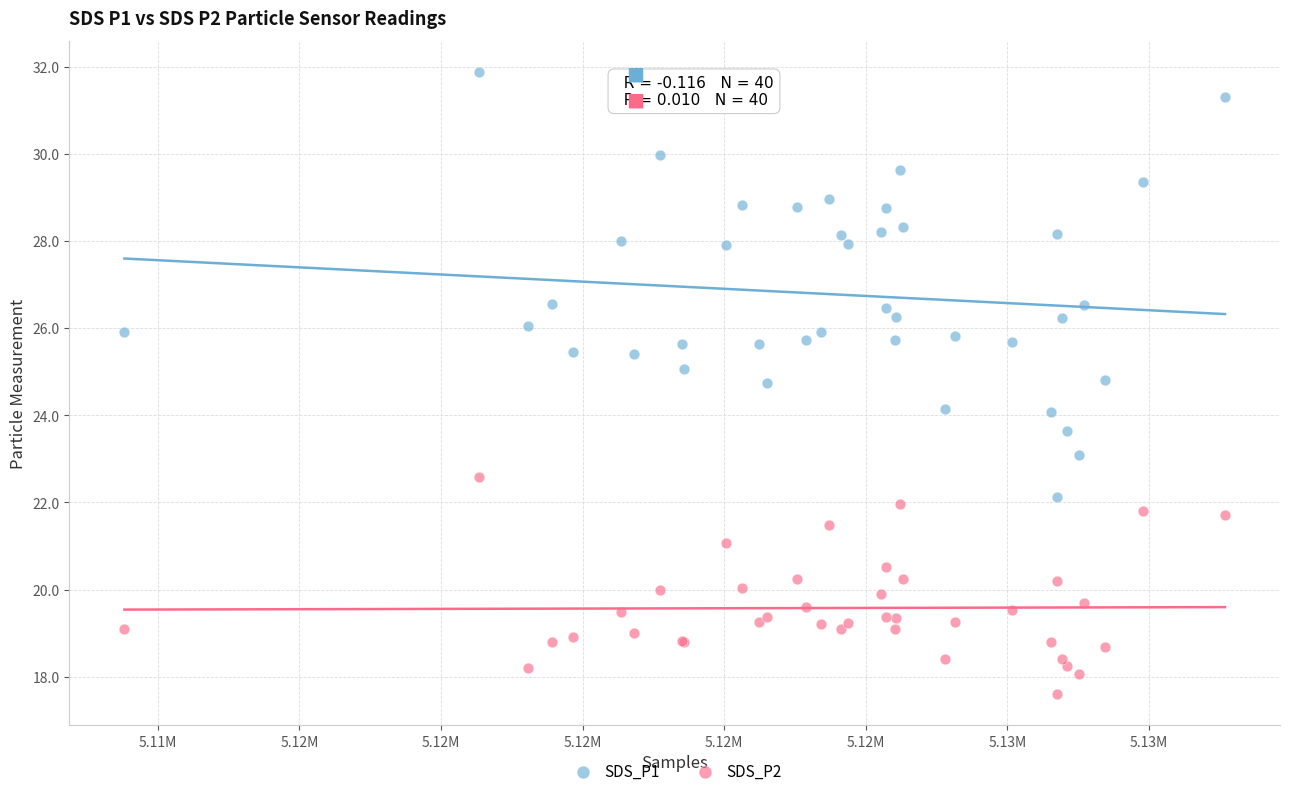

Which series contains the highest Y value?

SDS_P1